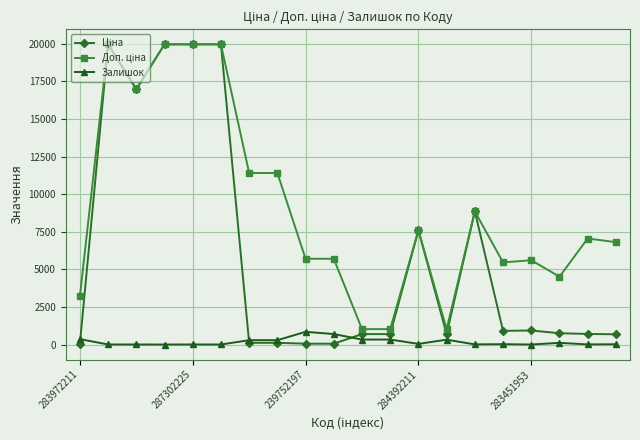

What is the greatest value displayed?

19964.2